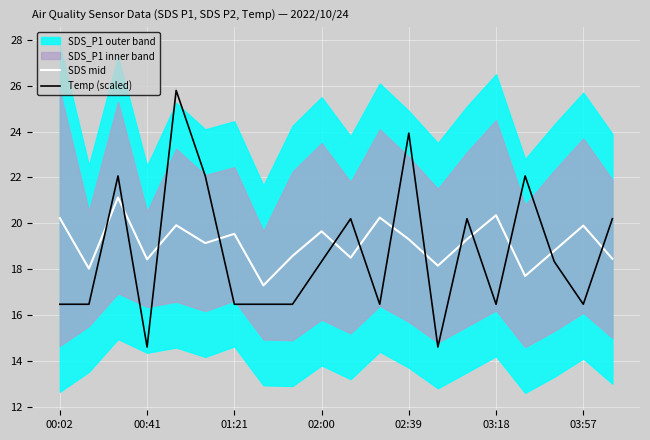

Which series ends up on top after the final intersection of Temp (scaled) and SDS mid?

Temp (scaled)